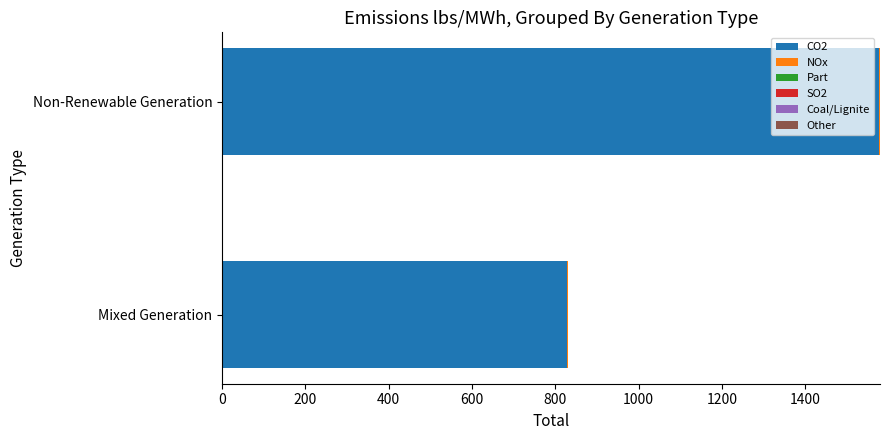

At which category is the sum across all series the highest?

Non-Renewable Generation